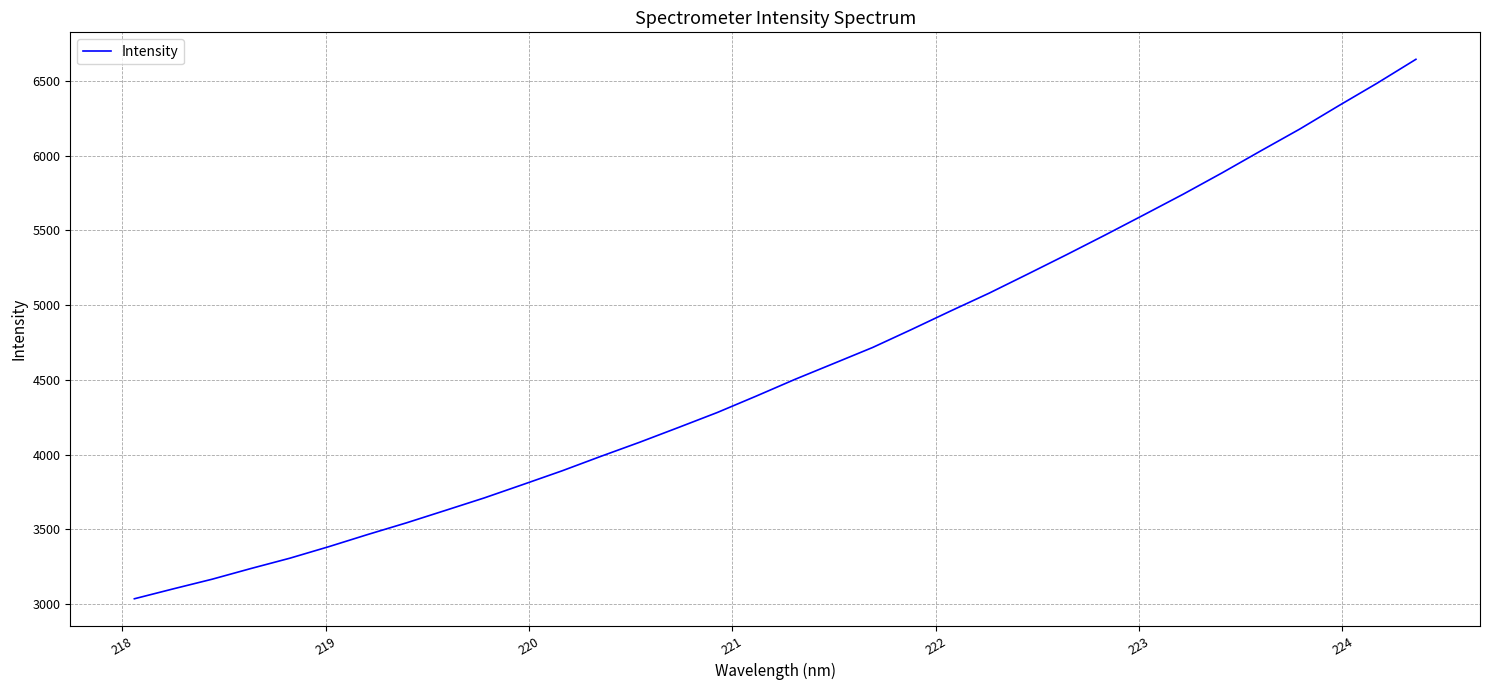

What is the difference between the maximum and minimum values?

3606.7